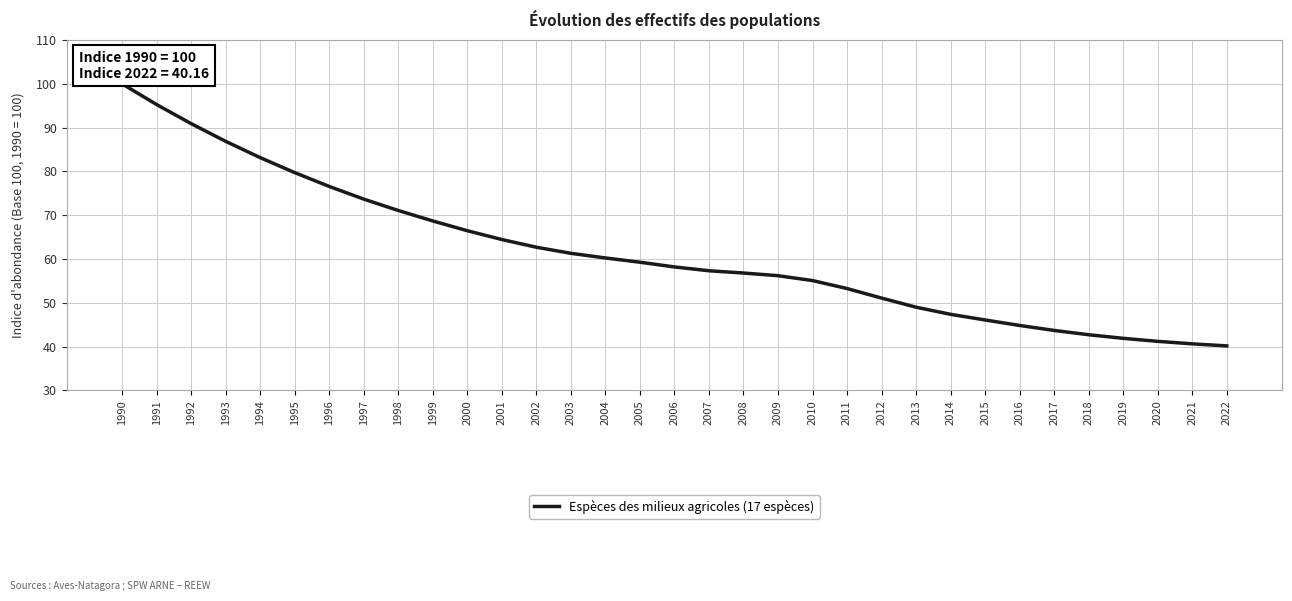

What is the approximate value at 2008?

56.8